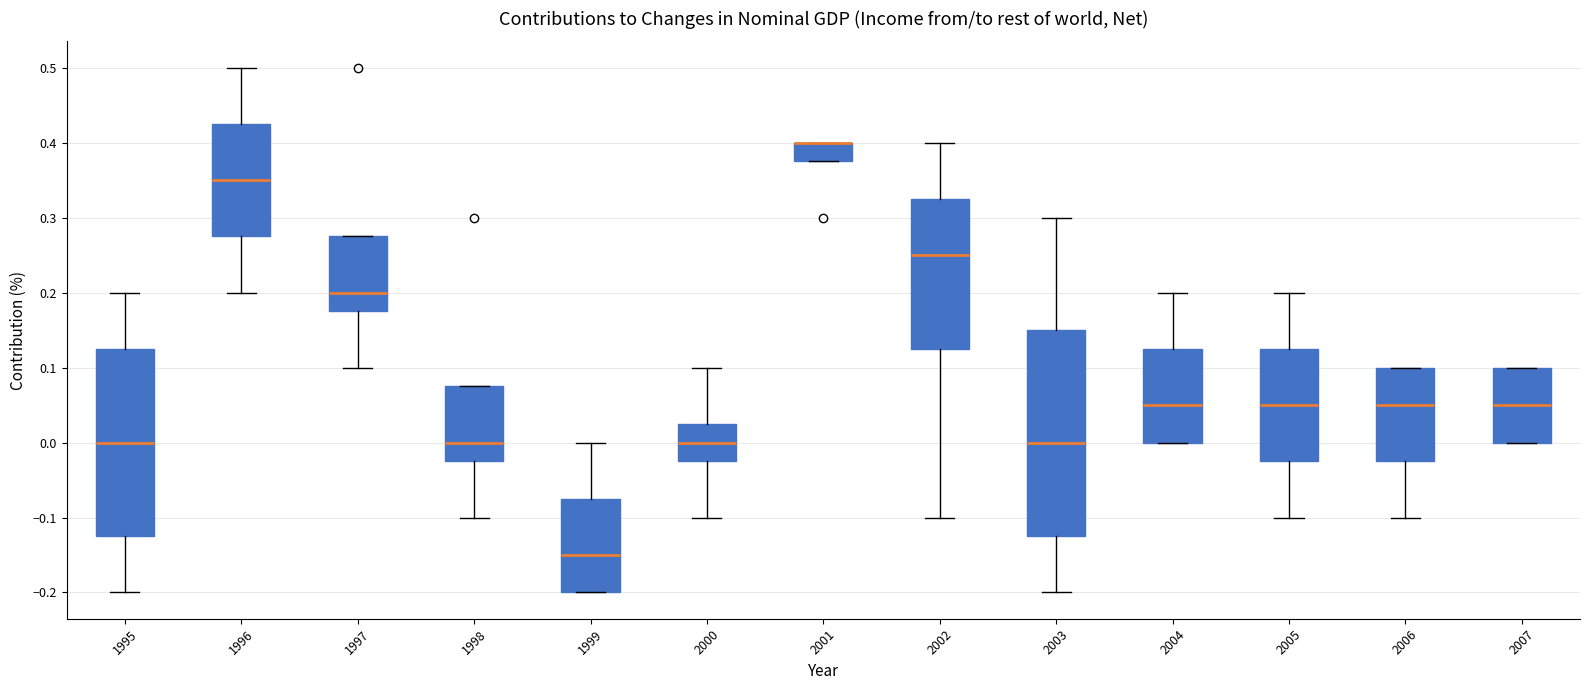

Where does the median line of the box at x = 2004 sit on the y-axis? The values are not printed on the chart, so give them approximately, as read against the axis.

0.05